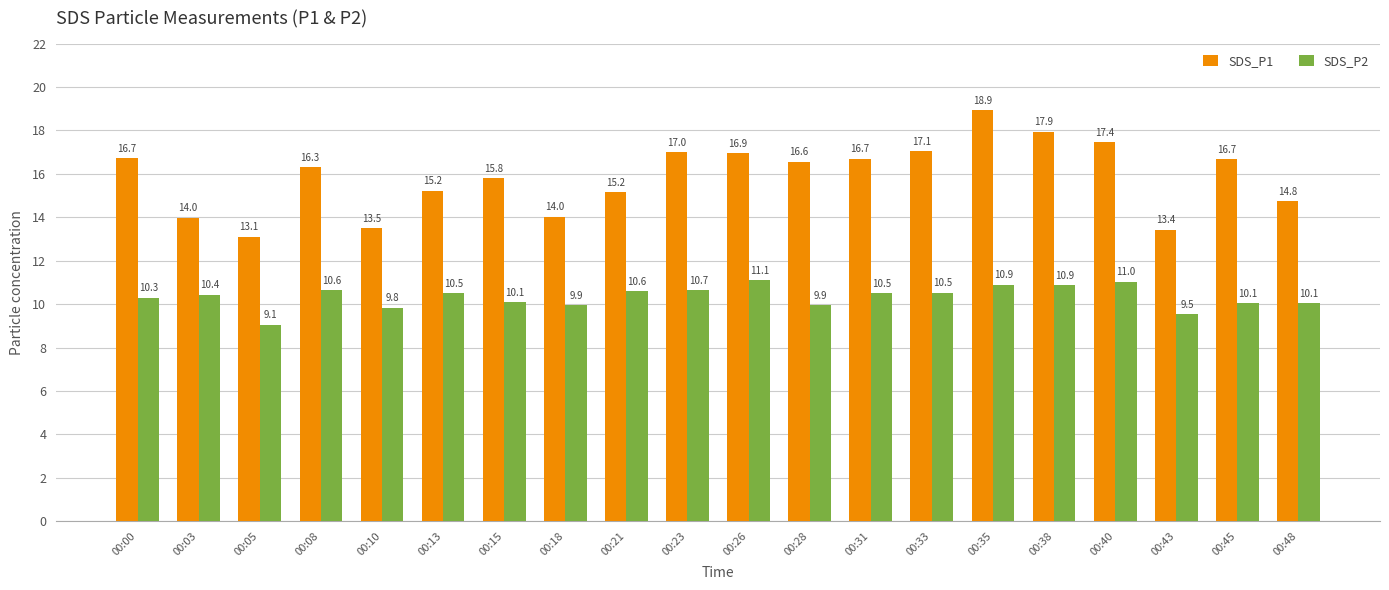

Is it true that SDS_P1 equals 16.3 at 00:08?

True